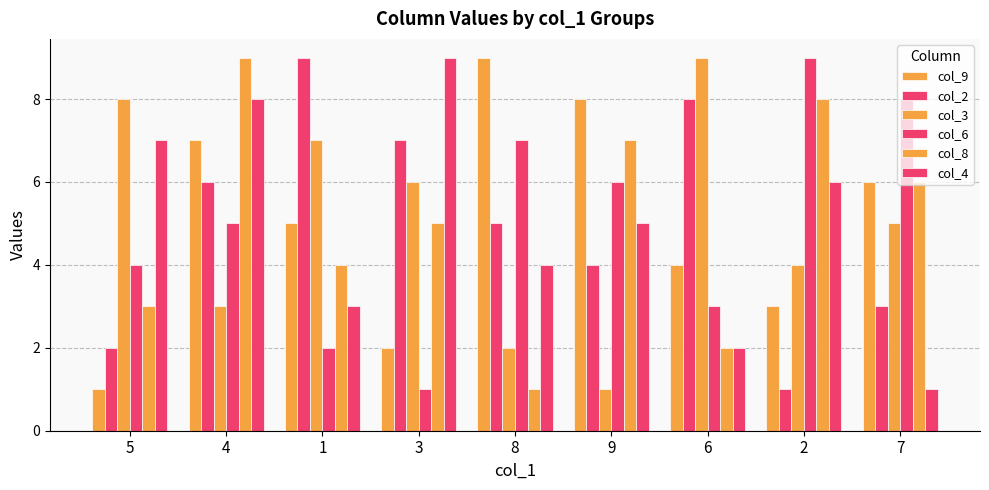

What is the difference between the second highest and second lowest values in the col_2 series?

6